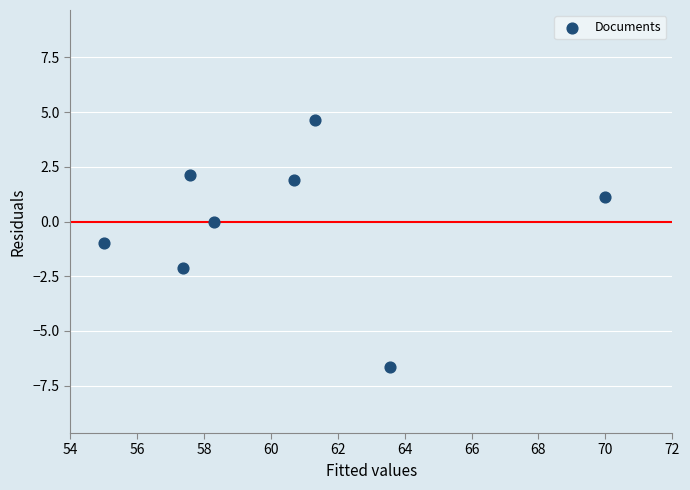

What is the range of Y values (max minus min)?

11.3